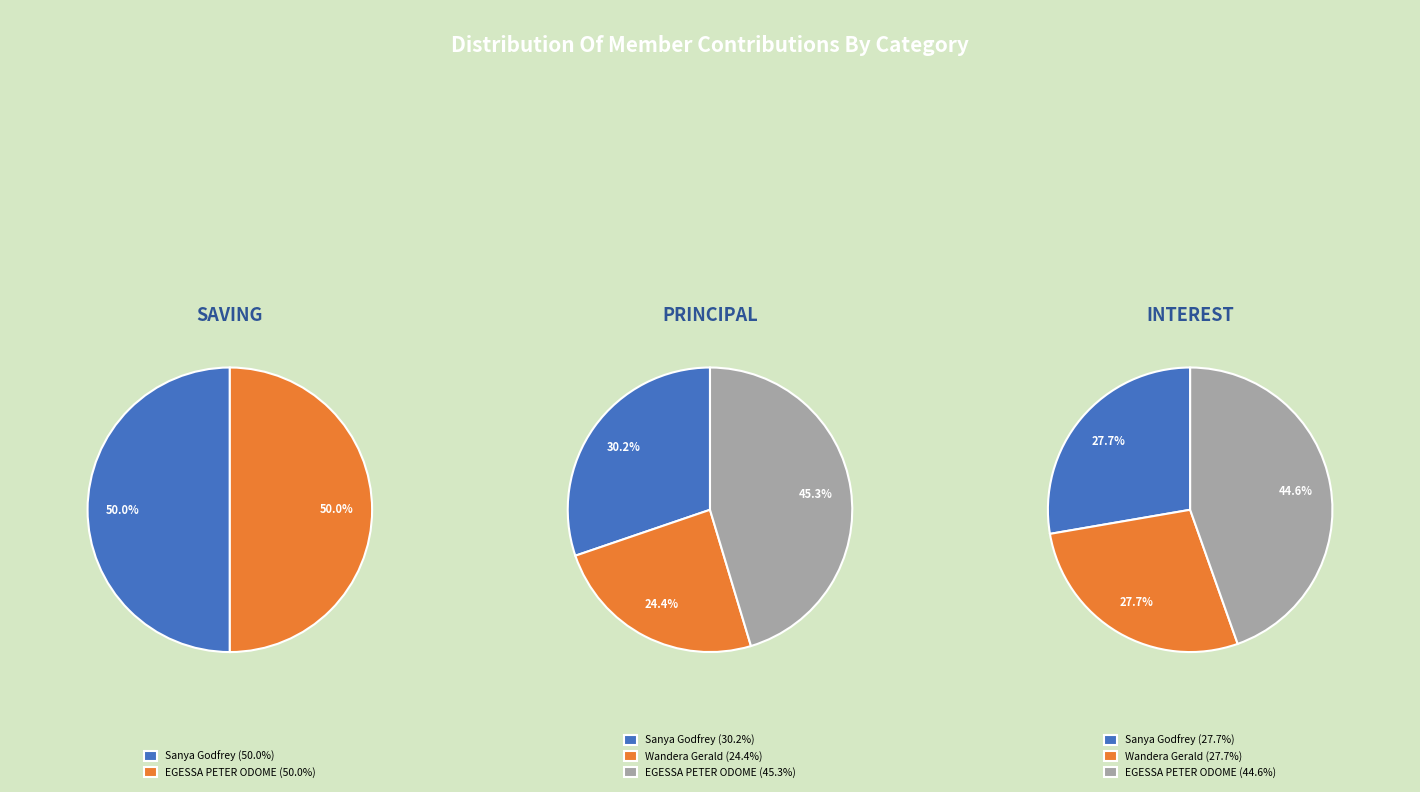

What is the difference between the highest and lowest values at EGESSA PETER ODOME?

13600